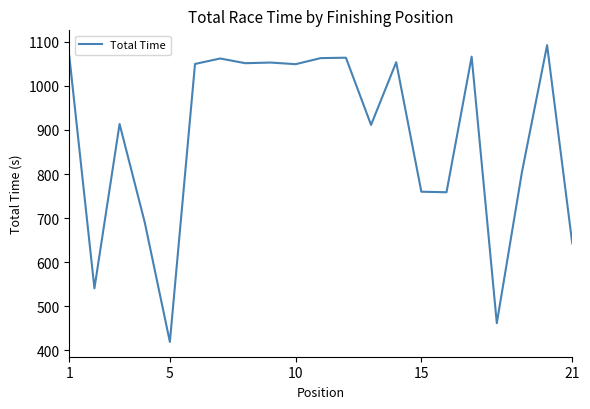

What is the difference between the maximum and minimum values?

672.8